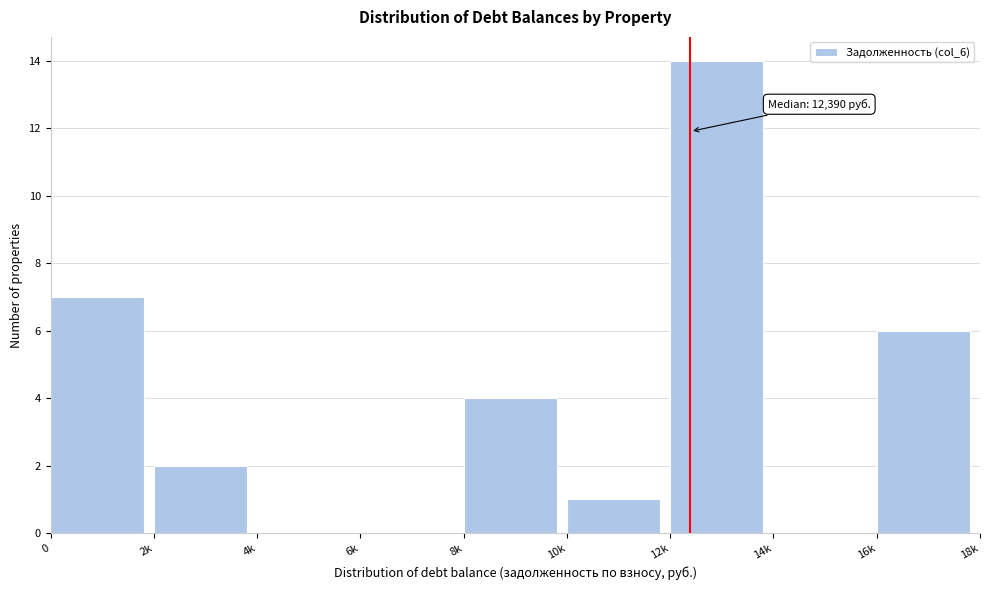

Reading left to right, list all the values displayed in this chart.

0=7	2k=2	4k=0	6k=0	8k=4	10k=1	12k=14	14k=0	16k=6